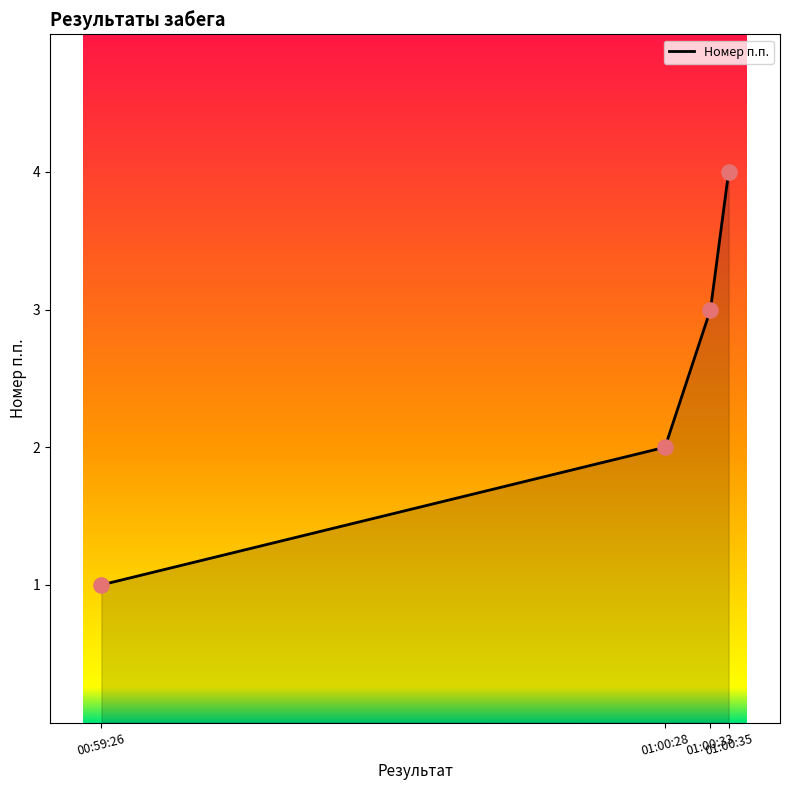

Between 01:00:28 and 01:00:35, which is larger?

01:00:35